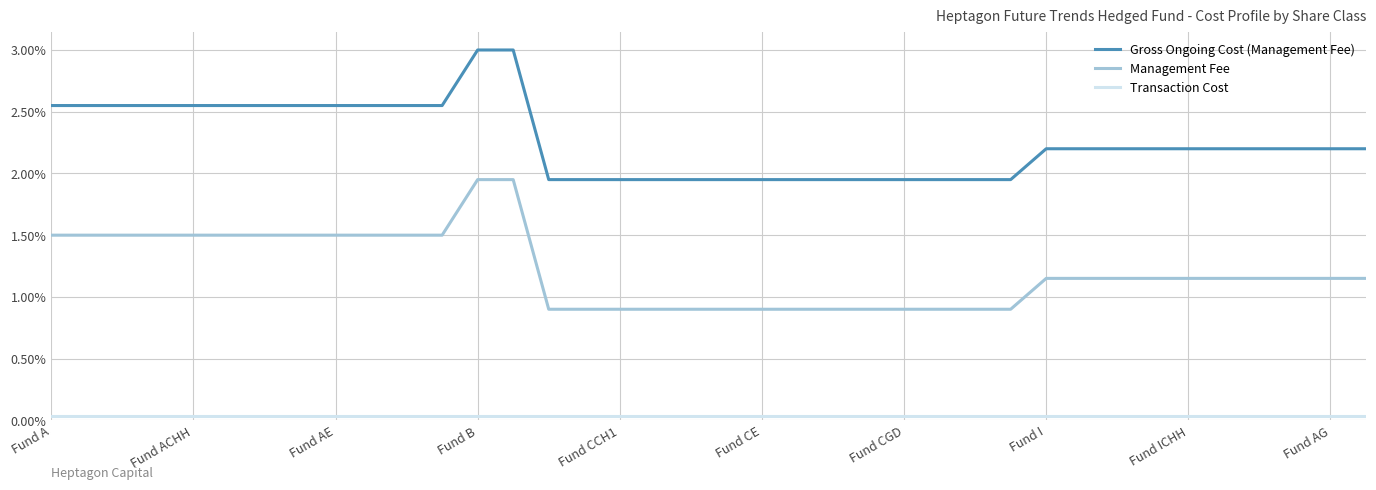

What is the minimum value for Management Fee?

0.9